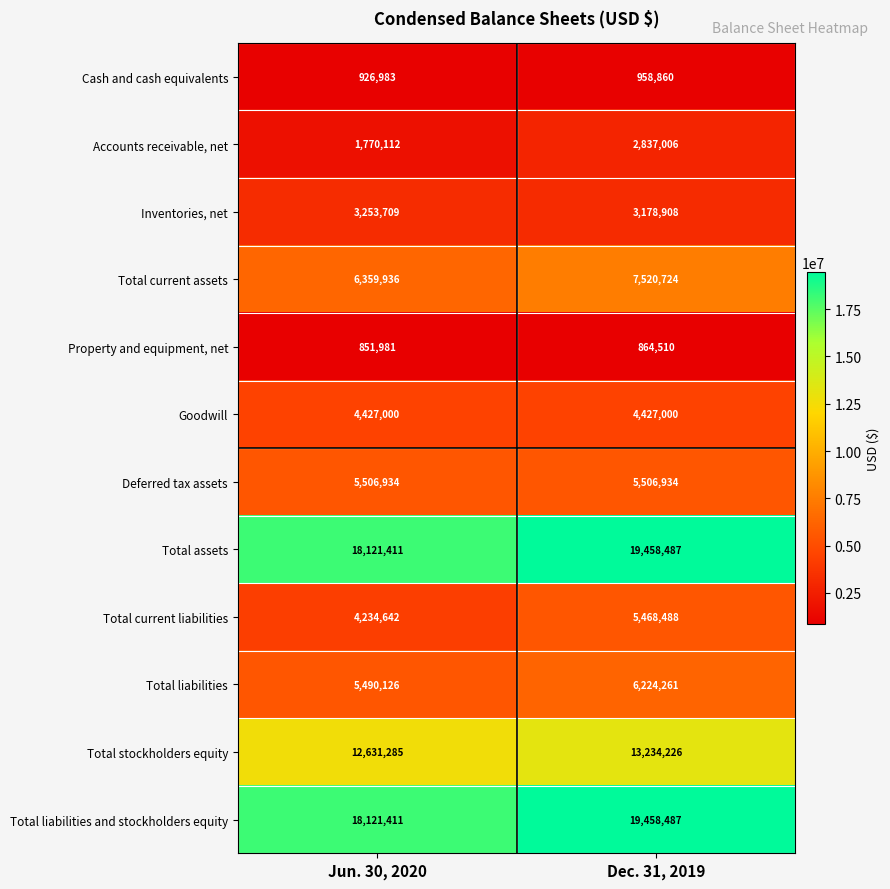

Read the Total current assets value at Jun. 30, 2020.

6359936